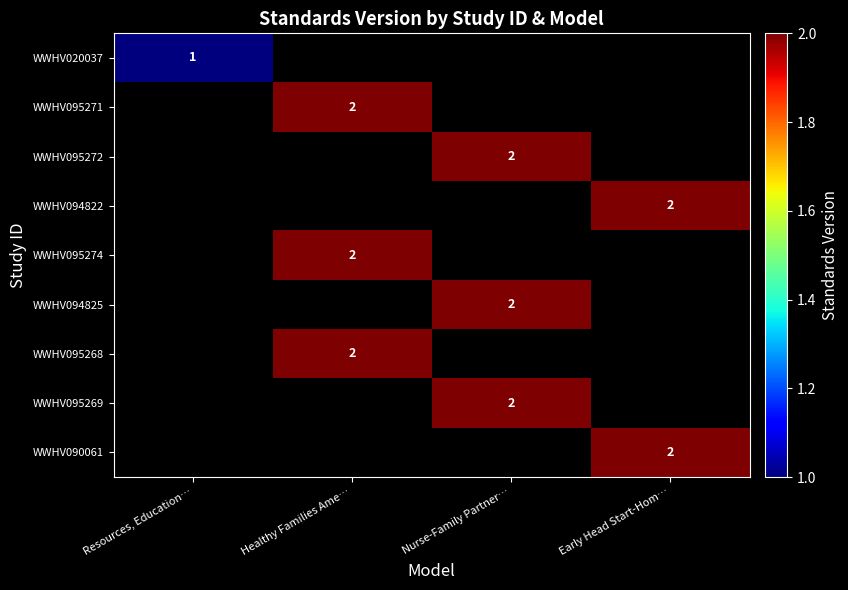

Is it true that WWHV095269 equals 3 at Nurse-Family Partner…?

False